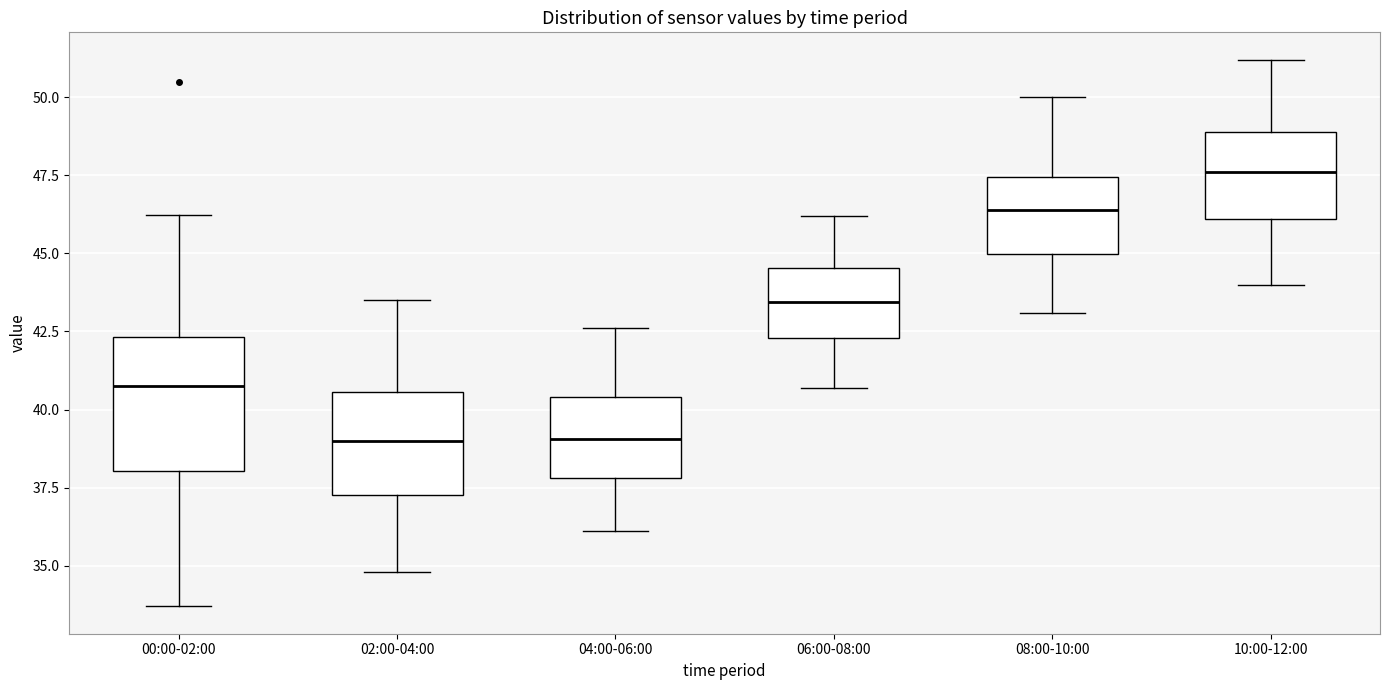

Reading left to right, read every box against the y-axis: the position of its median line, the range the box covers, and the ends of its whiskers. The values are not printed on the chart, so give them approximately, as read against the axis.

00:00-02:00: median 41.0, box 38.0 to 42.5, whiskers 33.5 to 46.0
02:00-04:00: median 39.0, box 37.5 to 40.5, whiskers 35.0 to 43.5
04:00-06:00: median 39.0, box 38.0 to 40.5, whiskers 36.0 to 42.5
06:00-08:00: median 43.5, box 42.5 to 44.5, whiskers 40.5 to 46.0
08:00-10:00: median 46.5, box 45.0 to 47.5, whiskers 43.0 to 50.0
10:00-12:00: median 47.5, box 46.0 to 49.0, whiskers 44.0 to 51.0